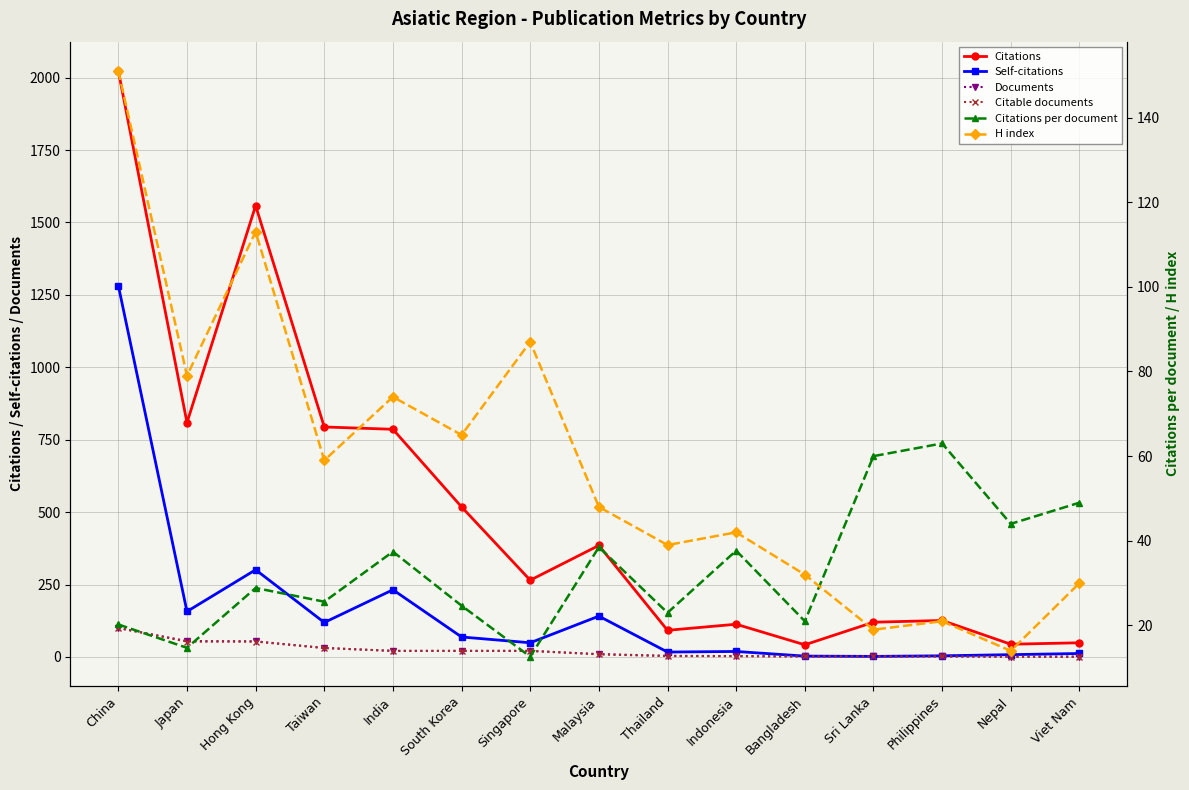

Where is Documents nearest to the value 50?

Hong Kong